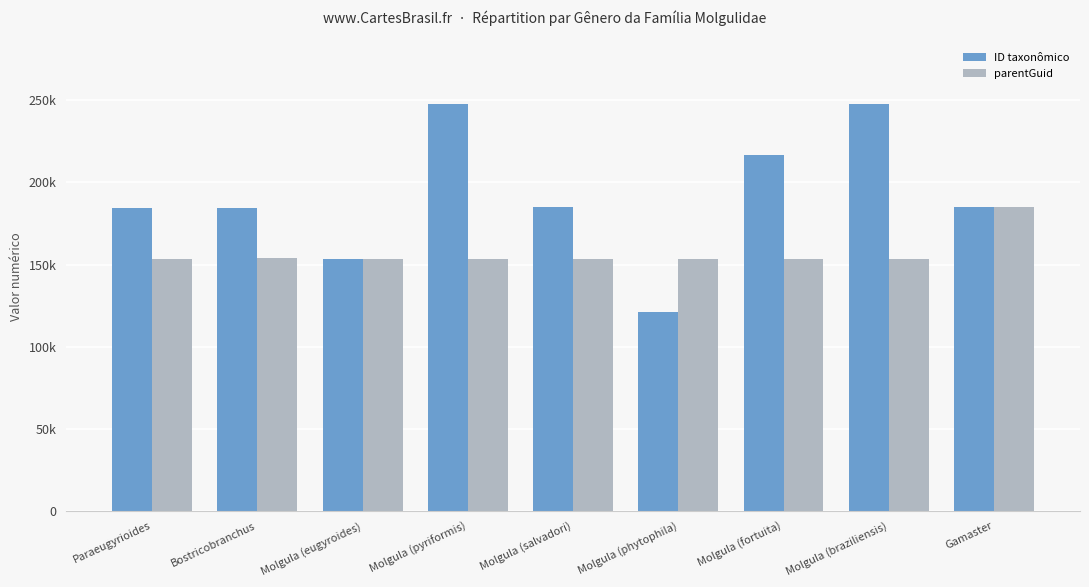

What are all the series names shown in the legend?

ID taxonômico, parentGuid